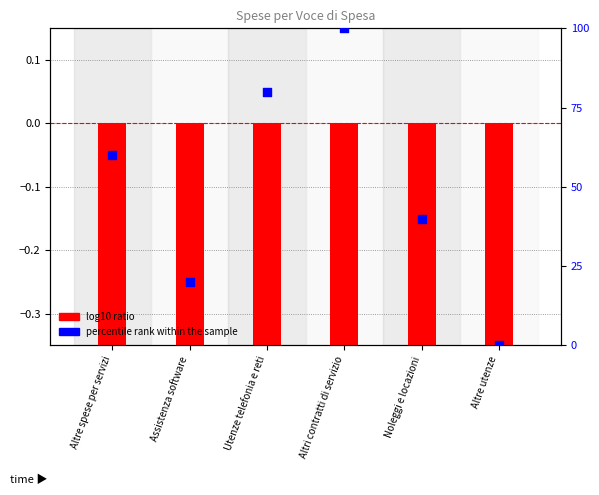

At which category is the sum across all series the highest?

Altri contratti di servizio